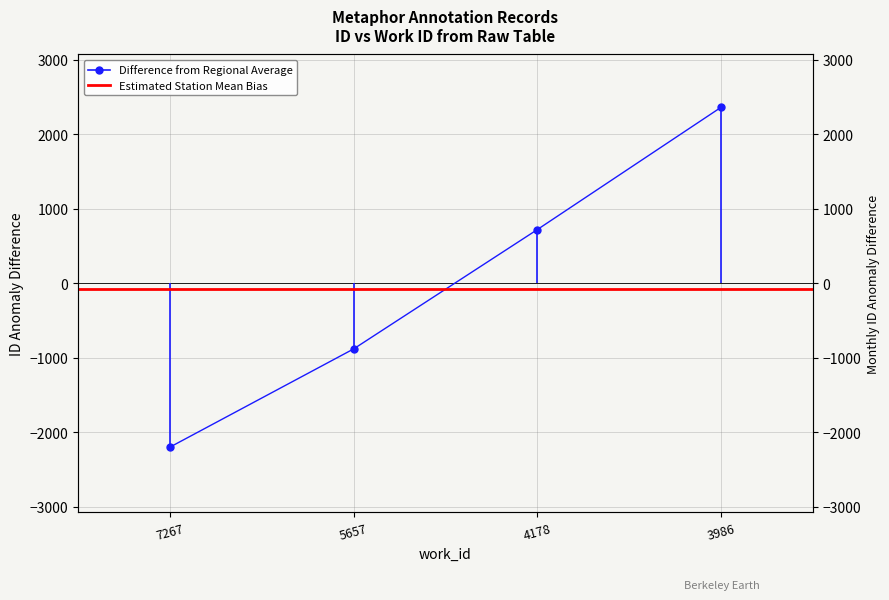

What is the value of the 2nd point from the left?

-881.8